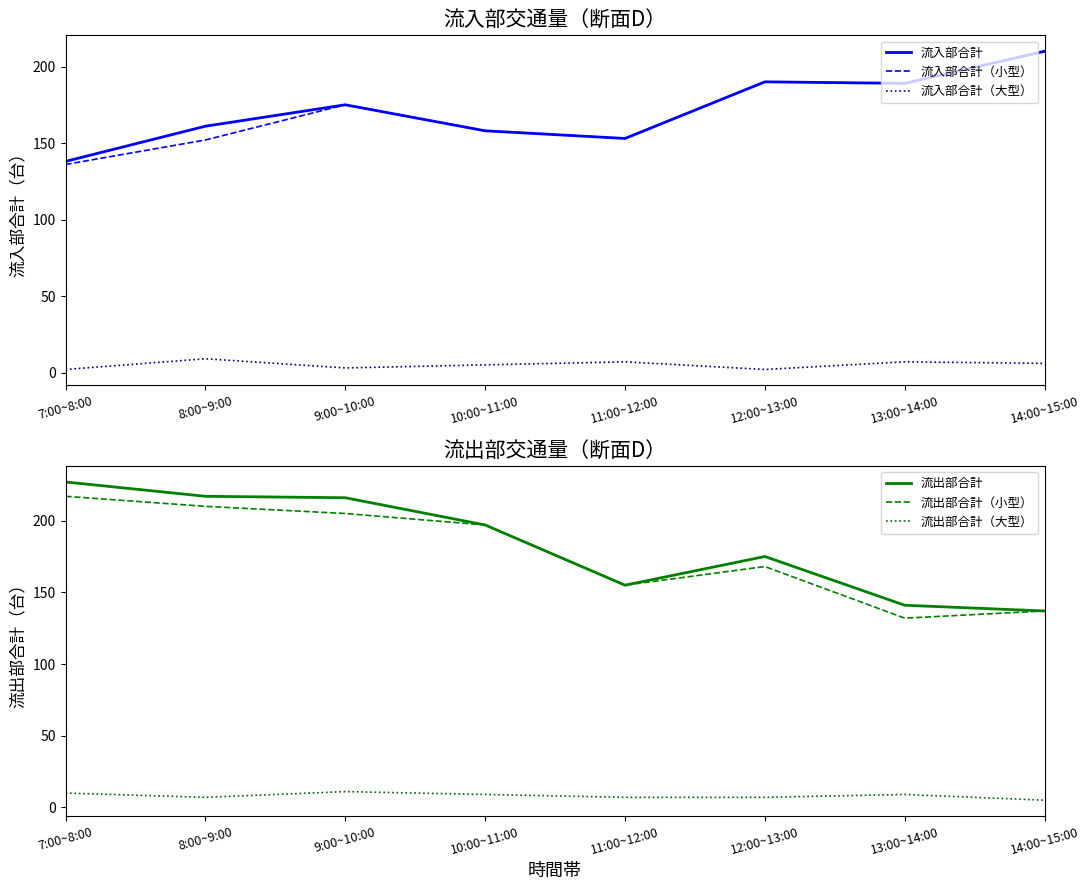

True or false: 流出部合計 and 流出部合計（大型） cross at least once.

False